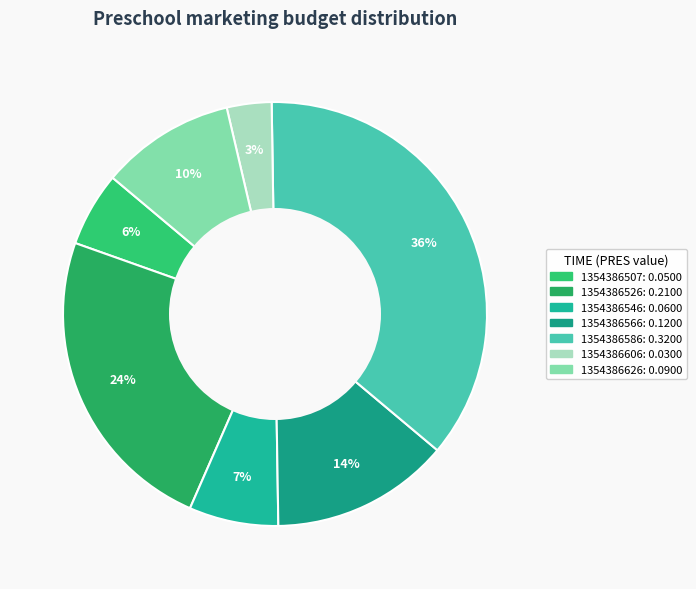

Is there a majority slice in this chart?

No